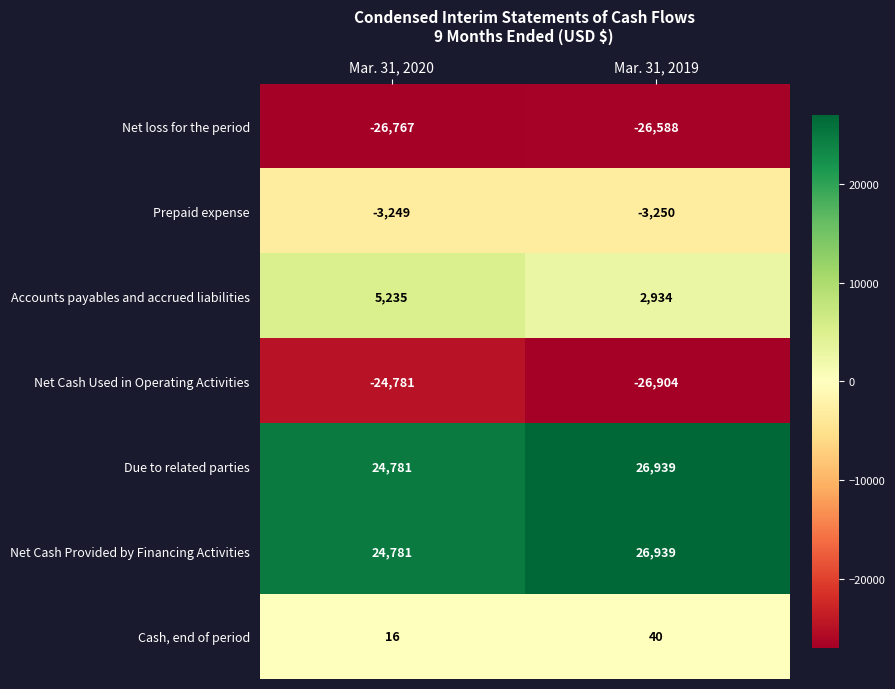

What is the difference between the maximum and minimum values in the Net Cash Provided by Financing Activities series?

2158